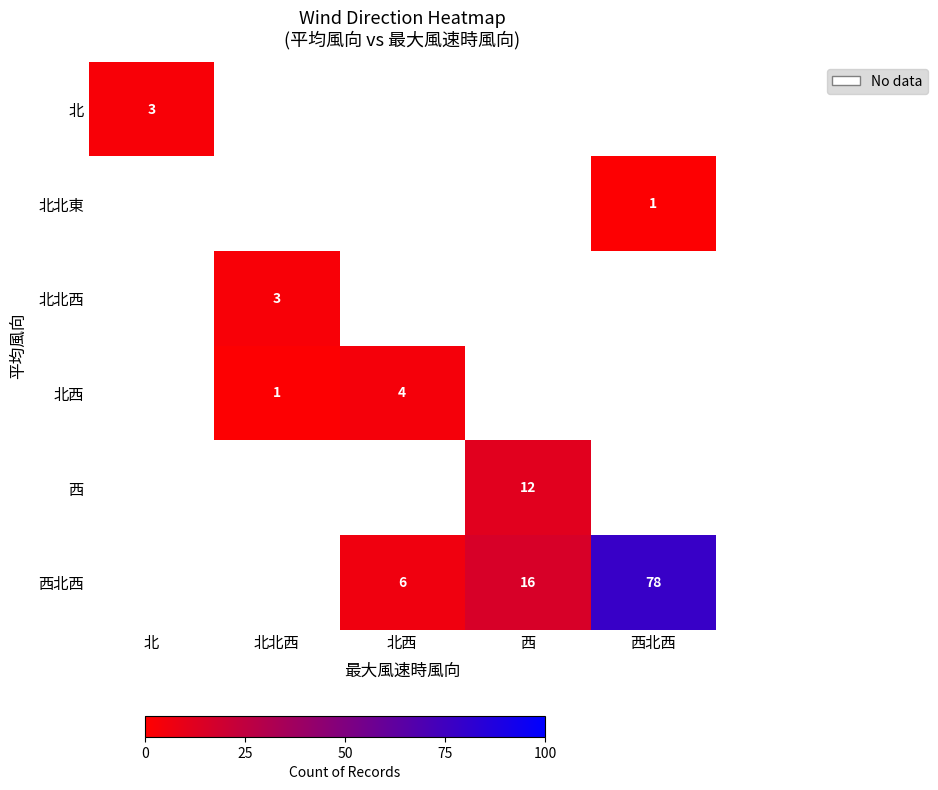

The value of 北 at 北 is 3. True or false?

True